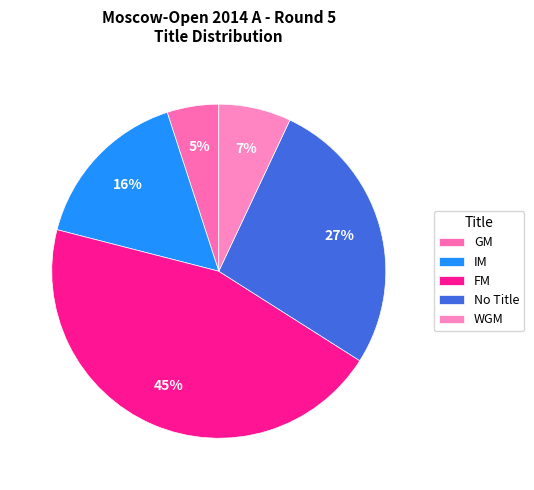

Is GM the majority of the pie?

No